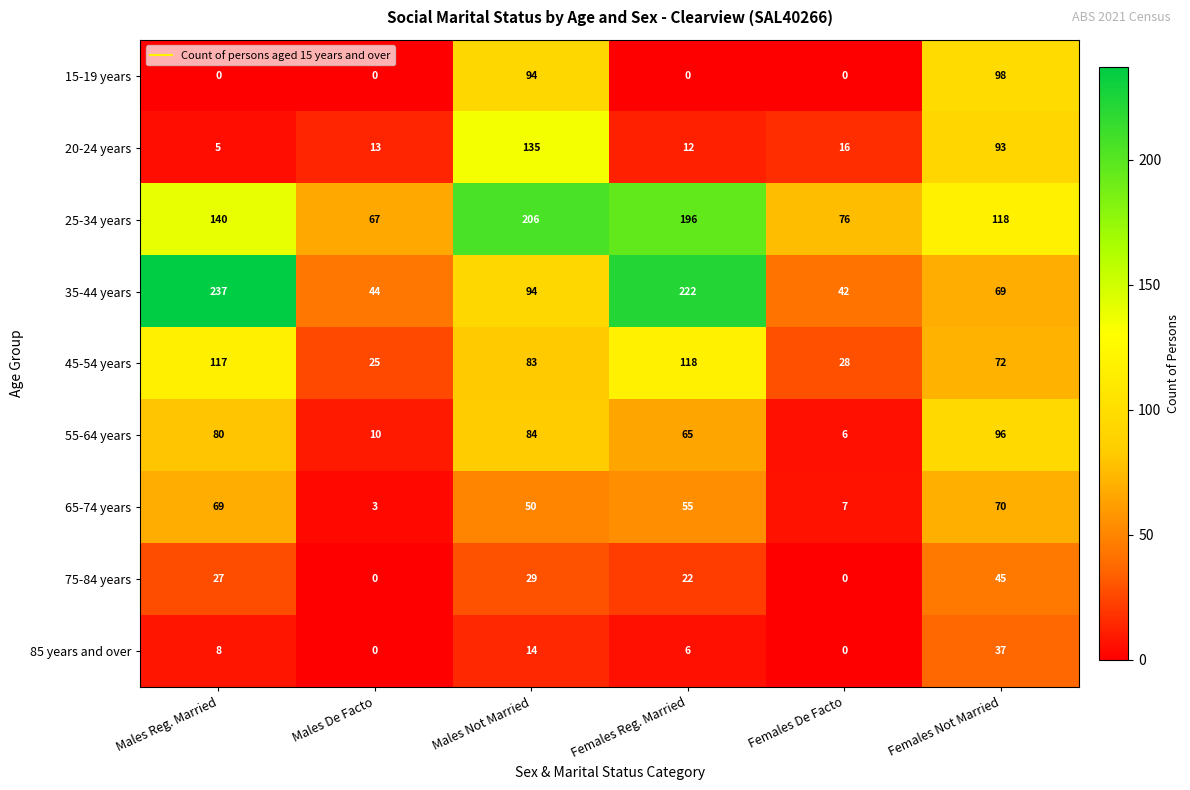

At which category does the chart reach its peak across all series?

Males Reg. Married